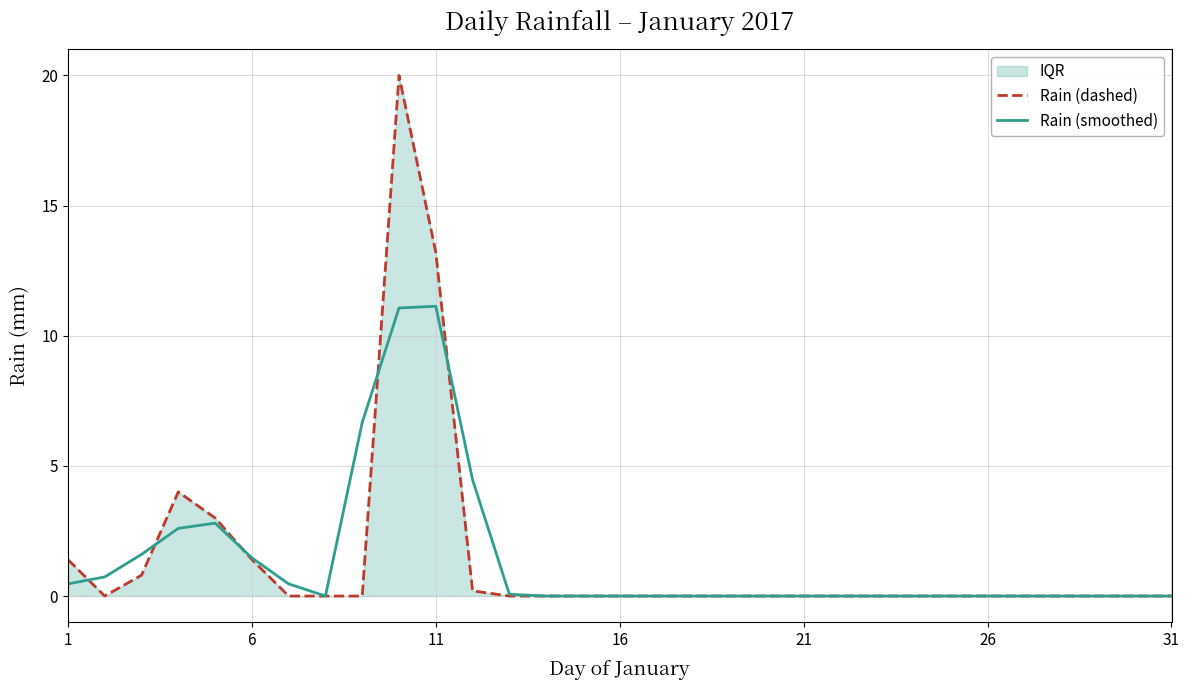

What is the highest value of the Rain (dashed) series?

20.0